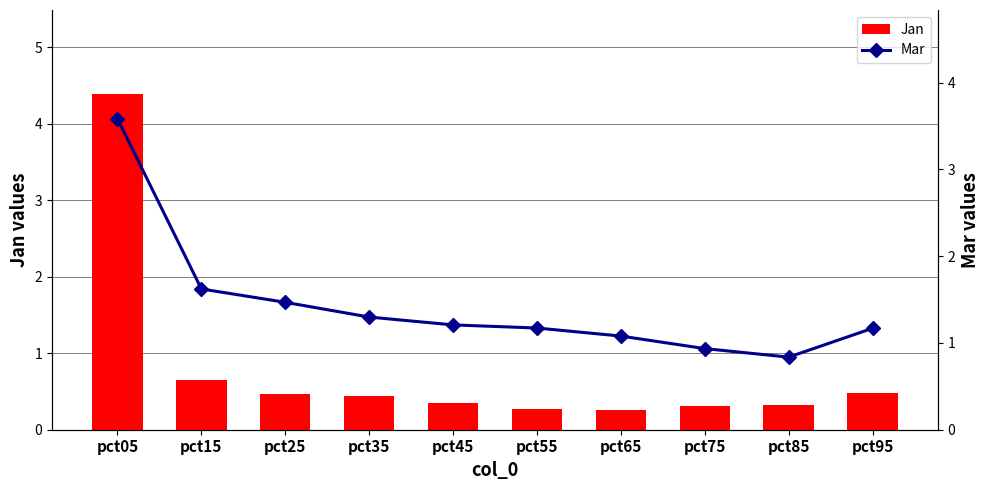

Which series has the largest total across all categories?

Mar